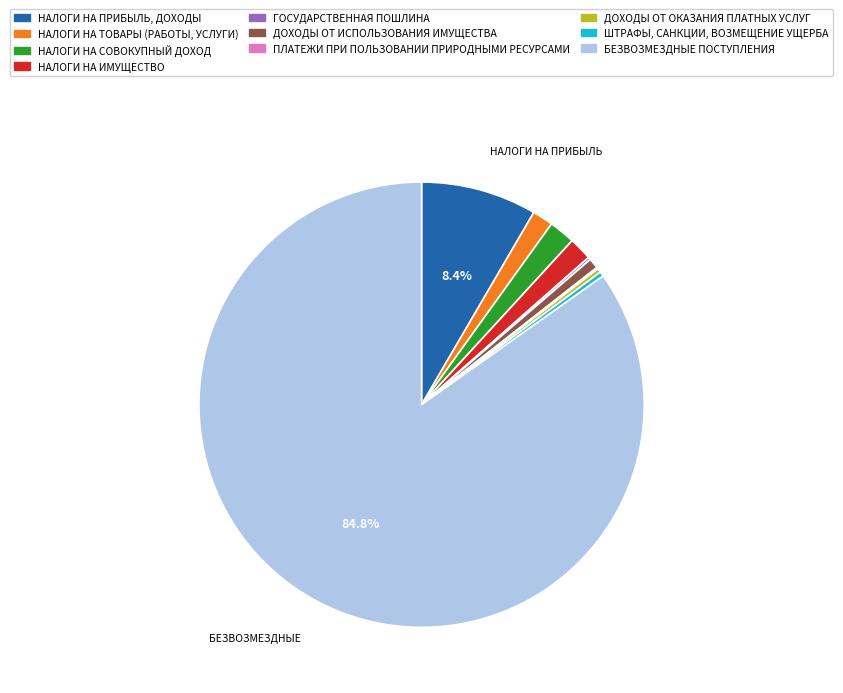

To the nearest percent, what is the difference between the largest and smallest slice percentages?

85%